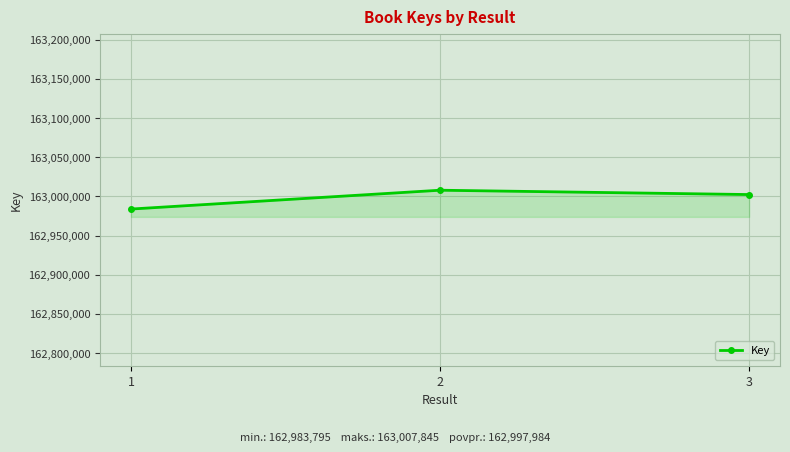

What is the sum of all values?

488993952